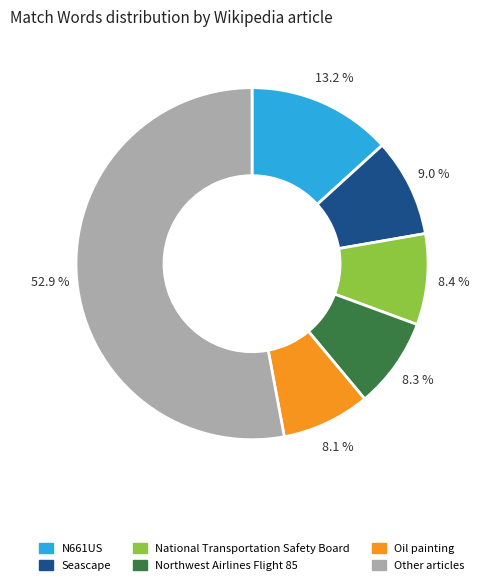

Does any single category account for the majority?

Yes